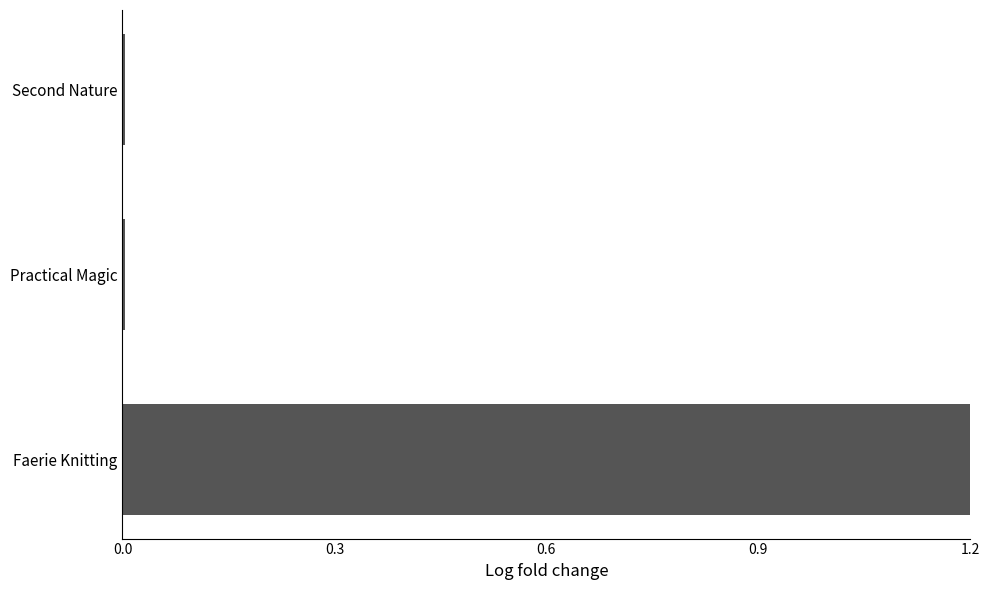

Between Faerie Knitting and Second Nature, which is larger?

Faerie Knitting